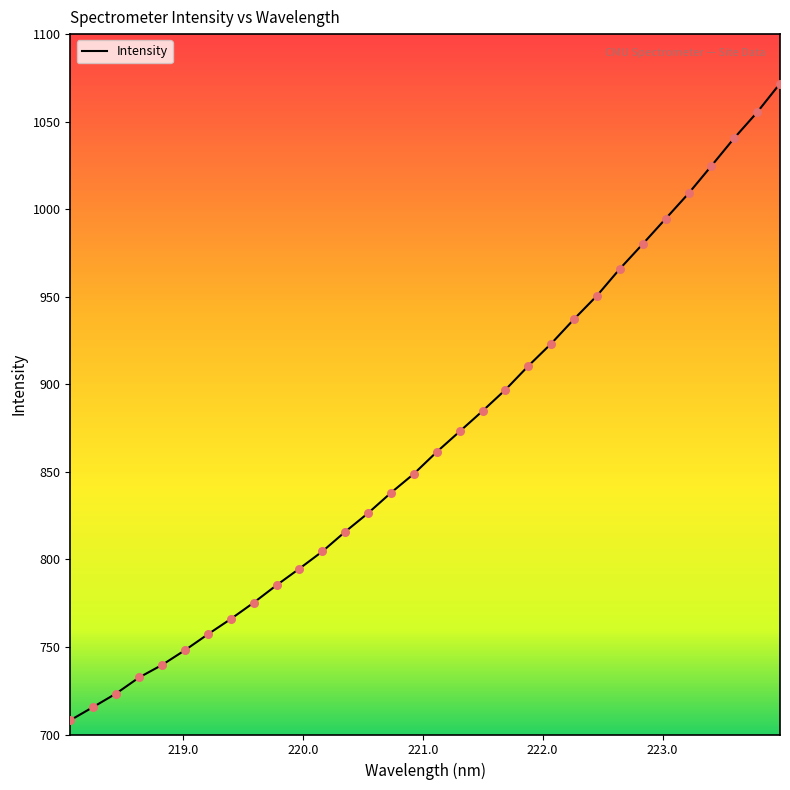

What is the smallest value displayed?

708.1